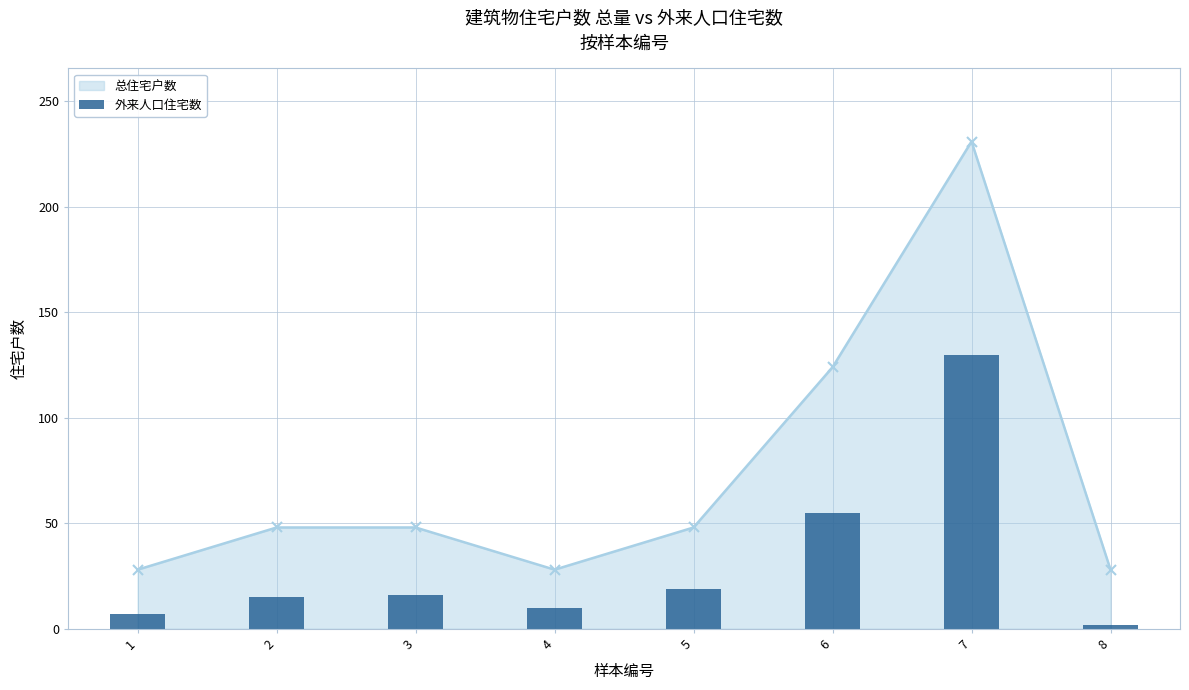

What is the average value?

32